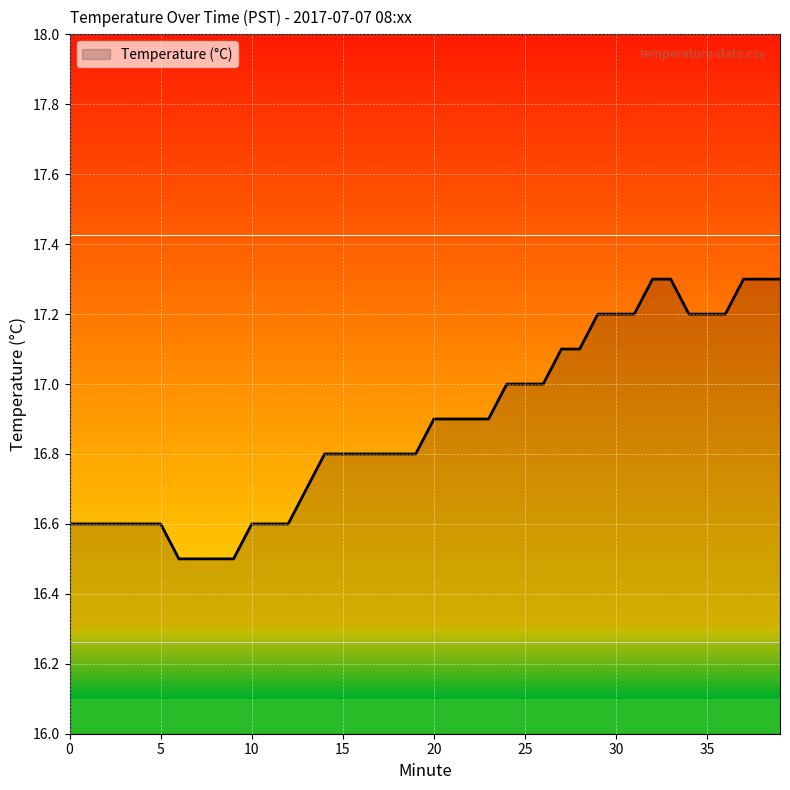

What is the value of the 37th point from the left?

17.2